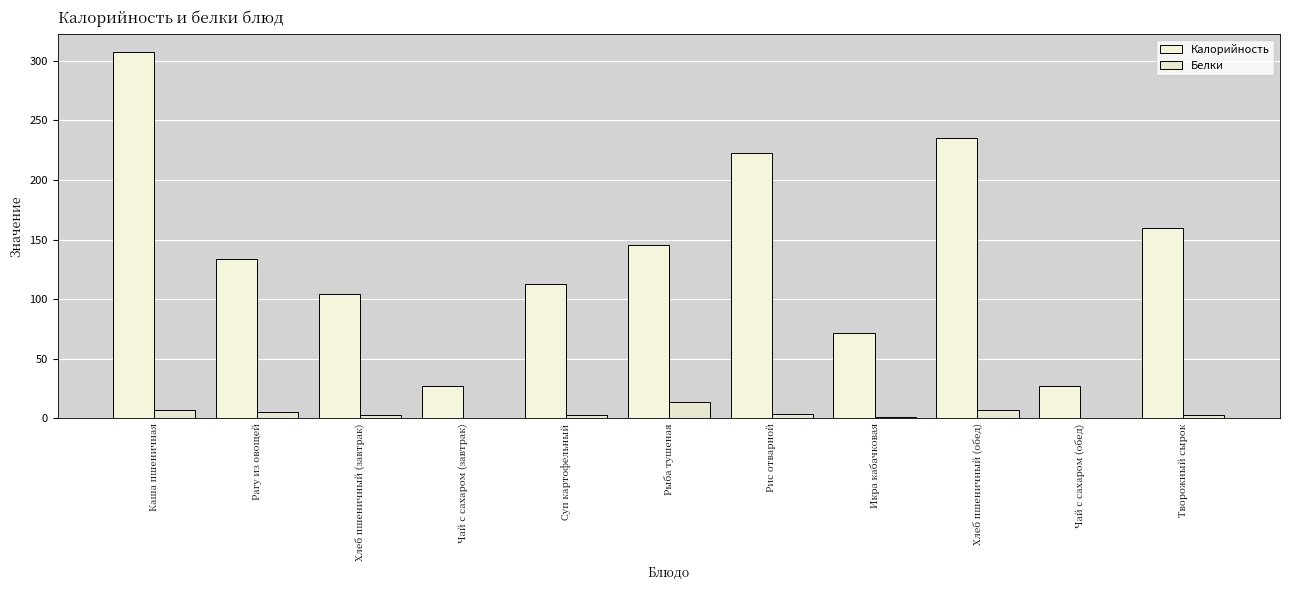

Reading left to right, extract all data points from this chart.

Калорийность: Каша пшеничная=307.0	Рагу из овощей=133.4	Хлеб пшеничный (завтрак)=104.5	Чай с сахаром (завтрак)=26.8	Суп картофельный=113.0	Рыба тушеная=145.3	Рис отварной=222.6	Икра кабачковая=71.4	Хлеб пшеничный (обед)=235.1	Чай с сахаром (обед)=26.8	Творожный сырок=160.0
Белки: Каша пшеничная=6.8	Рагу из овощей=5.8	Хлеб пшеничный (завтрак)=3.0	Чай с сахаром (завтрак)=0.2	Суп картофельный=2.5	Рыба тушеная=13.7	Рис отварной=3.8	Икра кабачковая=1.1	Хлеб пшеничный (обед)=6.8	Чай с сахаром (обед)=0.2	Творожный сырок=2.8